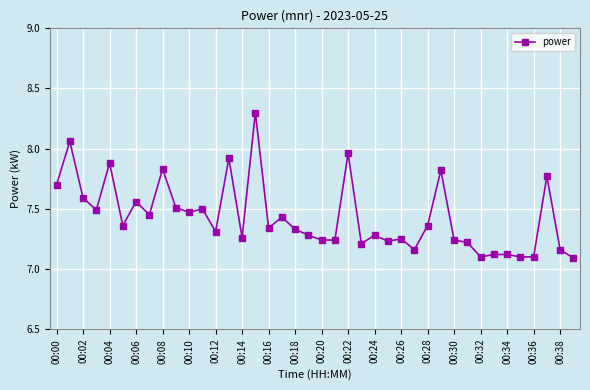

Is this an area chart (filled region under the line)?

No